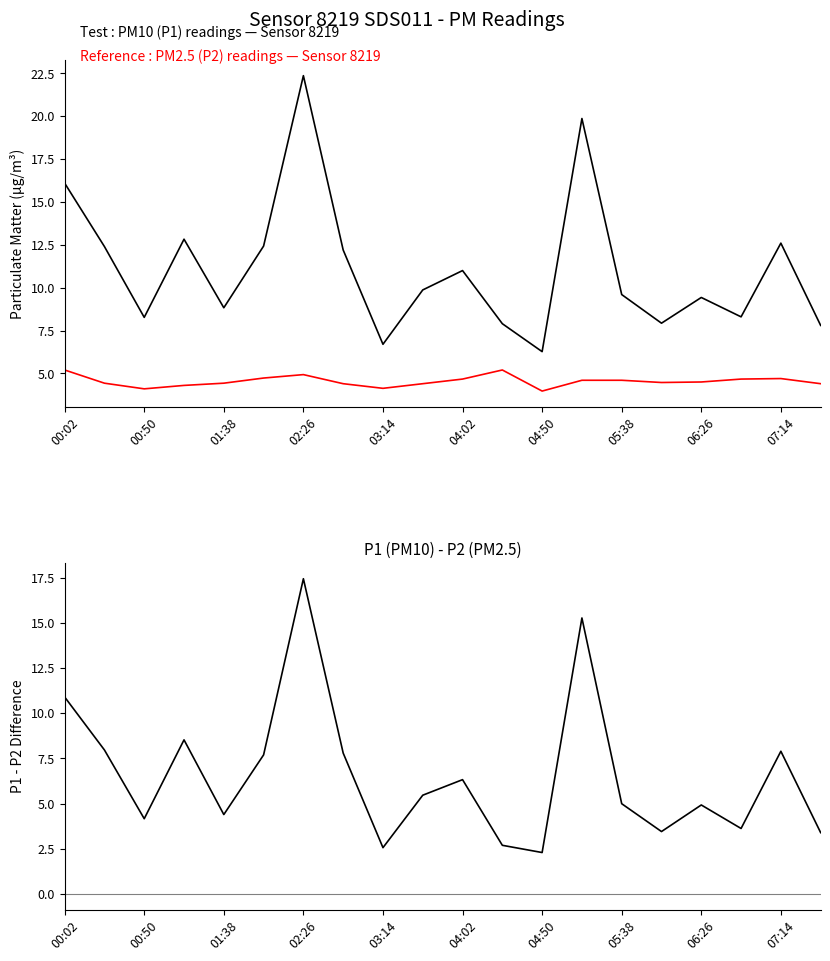

Does the chart have visible grid lines?

No